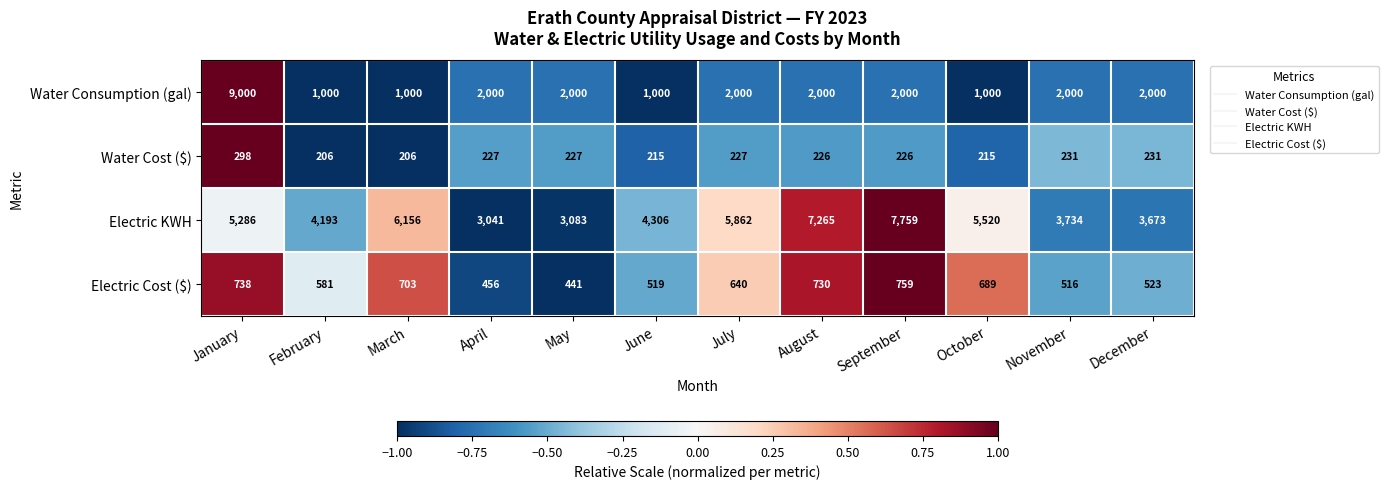

What is the sum of all Water Consumption (gal) values?

27000